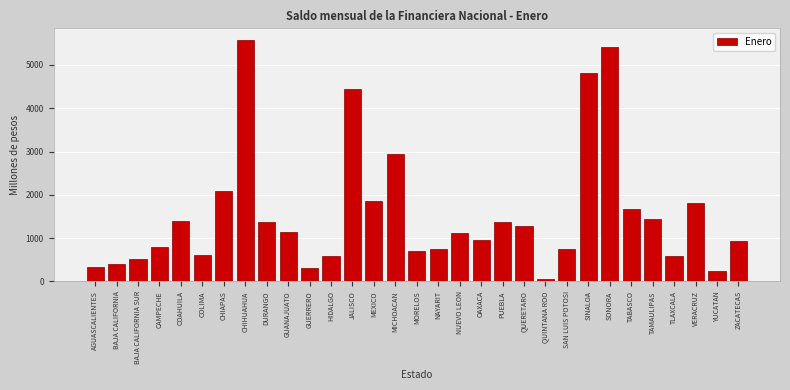

What is the approximate value at MICHOACAN?

2934.5